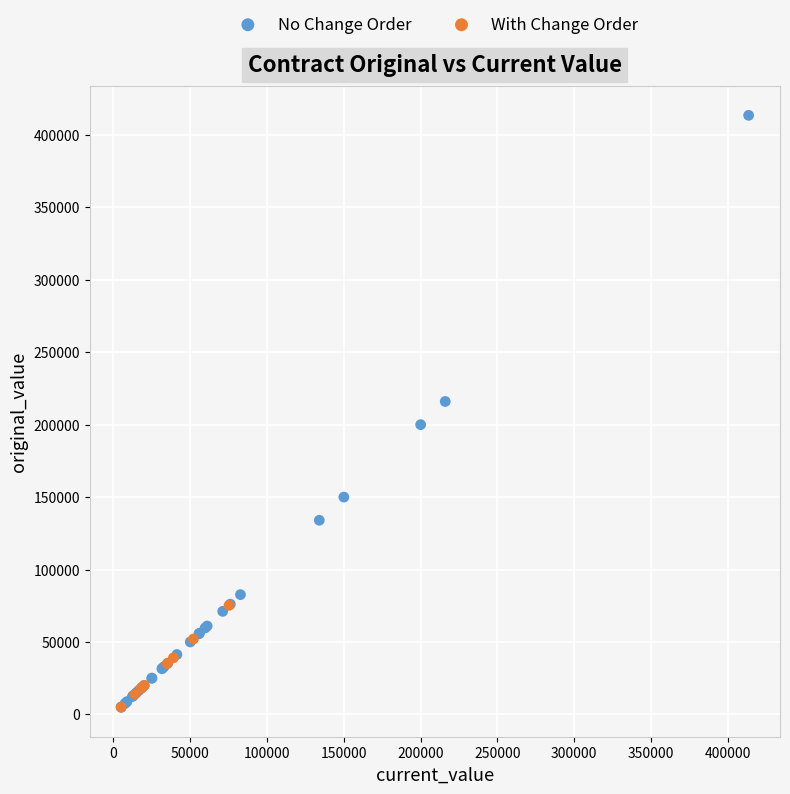

Which series has the largest Y range (max minus min)?

No Change Order